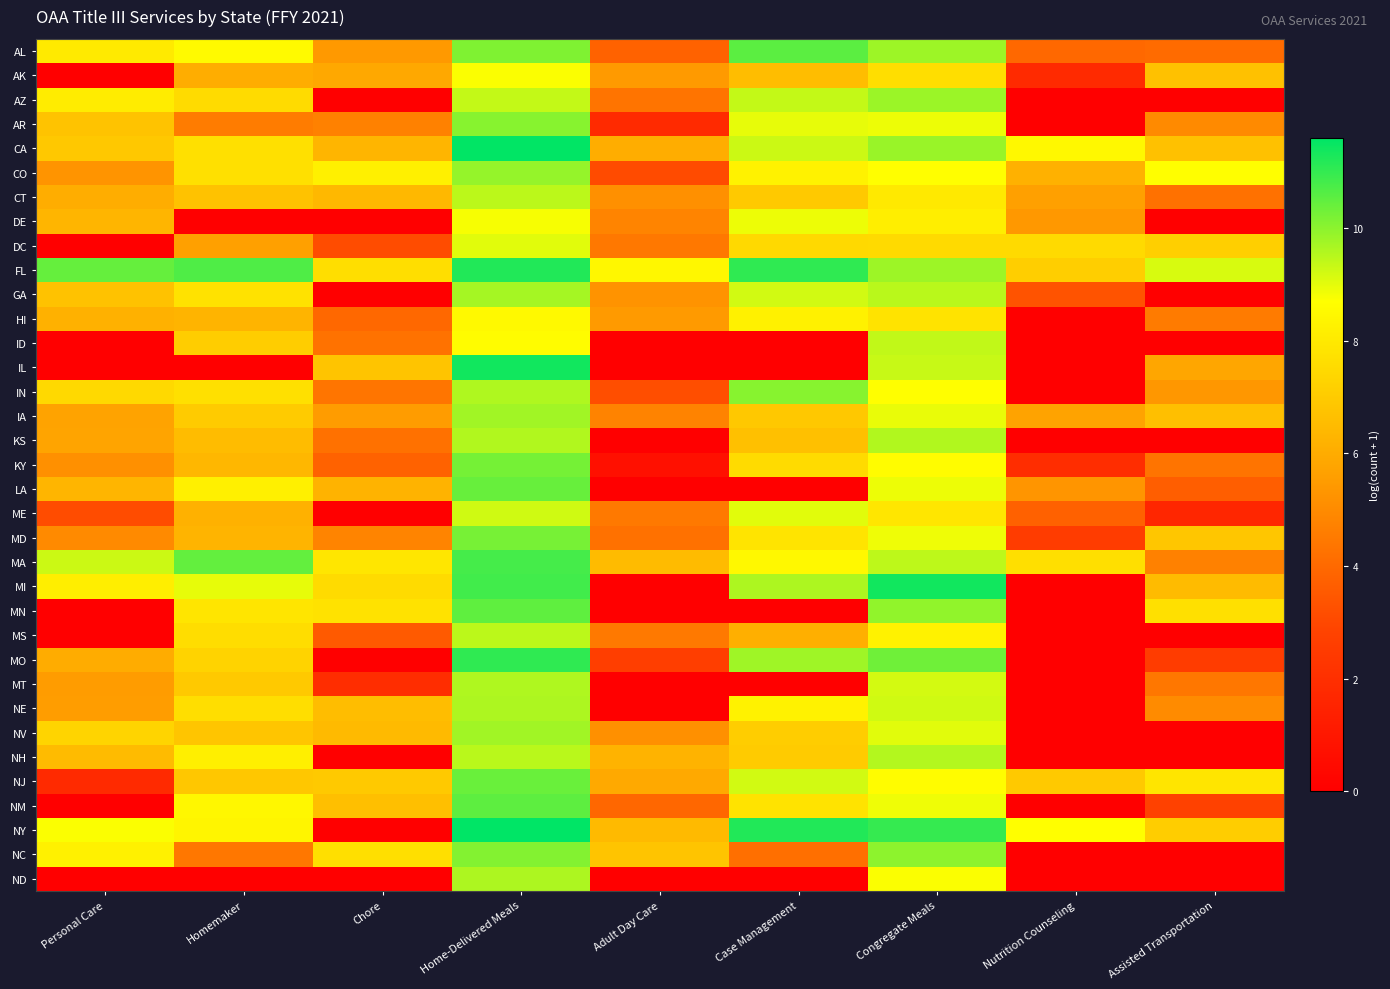

Reading right to left, list all the values displayed in this chart.

AL: Assisted Transportation=4.1	Nutrition Counseling=4.0	Congregate Meals=9.8	Case Management=10.5	Adult Day Care=3.8	Home-Delivered Meals=10.1	Chore=5.4	Homemaker=8.5	Personal Care=8.0
AK: Assisted Transportation=6.7	Nutrition Counseling=1.8	Congregate Meals=7.6	Case Management=6.6	Adult Day Care=5.5	Home-Delivered Meals=8.7	Chore=5.9	Homemaker=6.0	Personal Care=0.0
AZ: Assisted Transportation=0.0	Nutrition Counseling=0.0	Congregate Meals=9.8	Case Management=9.4	Adult Day Care=4.3	Home-Delivered Meals=9.4	Chore=0.0	Homemaker=7.5	Personal Care=8.1
AR: Assisted Transportation=5.0	Nutrition Counseling=0.0	Congregate Meals=8.9	Case Management=9.0	Adult Day Care=1.8	Home-Delivered Meals=10.0	Chore=4.7	Homemaker=4.6	Personal Care=6.8
CA: Assisted Transportation=6.7	Nutrition Counseling=8.5	Congregate Meals=9.8	Case Management=9.3	Adult Day Care=6.0	Home-Delivered Meals=11.6	Chore=6.3	Homemaker=7.7	Personal Care=6.9
CO: Assisted Transportation=8.7	Nutrition Counseling=6.2	Congregate Meals=8.7	Case Management=8.3	Adult Day Care=3.1	Home-Delivered Meals=9.9	Chore=8.2	Homemaker=7.7	Personal Care=5.3
CT: Assisted Transportation=4.2	Nutrition Counseling=5.6	Congregate Meals=8.0	Case Management=6.9	Adult Day Care=5.2	Home-Delivered Meals=9.4	Chore=6.4	Homemaker=6.7	Personal Care=6.0
DE: Assisted Transportation=0.0	Nutrition Counseling=5.4	Congregate Meals=8.1	Case Management=8.9	Adult Day Care=4.8	Home-Delivered Meals=8.8	Chore=0.0	Homemaker=0.0	Personal Care=6.3
DC: Assisted Transportation=7.1	Nutrition Counseling=7.5	Congregate Meals=7.5	Case Management=7.5	Adult Day Care=4.4	Home-Delivered Meals=9.0	Chore=3.1	Homemaker=5.6	Personal Care=0.0
FL: Assisted Transportation=9.1	Nutrition Counseling=7.1	Congregate Meals=9.8	Case Management=11.0	Adult Day Care=8.5	Home-Delivered Meals=11.2	Chore=7.7	Homemaker=10.7	Personal Care=10.4
GA: Assisted Transportation=0.0	Nutrition Counseling=3.3	Congregate Meals=9.5	Case Management=9.2	Adult Day Care=5.3	Home-Delivered Meals=9.7	Chore=0.0	Homemaker=7.8	Personal Care=6.7
HI: Assisted Transportation=4.5	Nutrition Counseling=0.0	Congregate Meals=7.8	Case Management=8.3	Adult Day Care=5.5	Home-Delivered Meals=8.5	Chore=4.0	Homemaker=6.3	Personal Care=6.2
ID: Assisted Transportation=0.0	Nutrition Counseling=0.0	Congregate Meals=9.4	Case Management=0.0	Adult Day Care=0.0	Home-Delivered Meals=8.6	Chore=4.3	Homemaker=7.1	Personal Care=0.0
IL: Assisted Transportation=5.8	Nutrition Counseling=0.0	Congregate Meals=9.3	Case Management=0.0	Adult Day Care=0.0	Home-Delivered Meals=11.4	Chore=6.8	Homemaker=0.0	Personal Care=0.0
IN: Assisted Transportation=5.4	Nutrition Counseling=0.0	Congregate Meals=8.7	Case Management=10.0	Adult Day Care=3.2	Home-Delivered Meals=9.6	Chore=4.4	Homemaker=7.7	Personal Care=7.5
IA: Assisted Transportation=6.7	Nutrition Counseling=5.7	Congregate Meals=8.9	Case Management=6.9	Adult Day Care=4.8	Home-Delivered Meals=9.8	Chore=5.5	Homemaker=7.0	Personal Care=5.7
KS: Assisted Transportation=0.0	Nutrition Counseling=0.0	Congregate Meals=9.6	Case Management=6.7	Adult Day Care=0.0	Home-Delivered Meals=9.6	Chore=4.2	Homemaker=6.5	Personal Care=5.8
KY: Assisted Transportation=4.3	Nutrition Counseling=1.9	Congregate Meals=8.6	Case Management=7.5	Adult Day Care=0.7	Home-Delivered Meals=10.3	Chore=3.8	Homemaker=6.4	Personal Care=5.2
LA: Assisted Transportation=3.7	Nutrition Counseling=5.3	Congregate Meals=8.9	Case Management=0.0	Adult Day Care=0.0	Home-Delivered Meals=10.4	Chore=6.2	Homemaker=8.2	Personal Care=6.3
ME: Assisted Transportation=1.6	Nutrition Counseling=3.7	Congregate Meals=7.9	Case Management=9.0	Adult Day Care=4.5	Home-Delivered Meals=9.2	Chore=0.0	Homemaker=6.2	Personal Care=3.1
MD: Assisted Transportation=6.9	Nutrition Counseling=2.6	Congregate Meals=8.9	Case Management=7.9	Adult Day Care=4.2	Home-Delivered Meals=10.2	Chore=4.8	Homemaker=6.3	Personal Care=5.0
MA: Assisted Transportation=4.7	Nutrition Counseling=7.7	Congregate Meals=9.4	Case Management=8.5	Adult Day Care=6.5	Home-Delivered Meals=10.8	Chore=7.9	Homemaker=10.4	Personal Care=9.3
MI: Assisted Transportation=6.5	Nutrition Counseling=0.0	Congregate Meals=11.4	Case Management=9.6	Adult Day Care=0.0	Home-Delivered Meals=10.8	Chore=7.5	Homemaker=9.0	Personal Care=8.2
MN: Assisted Transportation=7.7	Nutrition Counseling=0.0	Congregate Meals=9.9	Case Management=0.0	Adult Day Care=0.0	Home-Delivered Meals=10.5	Chore=7.8	Homemaker=7.9	Personal Care=0.0
MS: Assisted Transportation=0.0	Nutrition Counseling=0.0	Congregate Meals=8.3	Case Management=6.1	Adult Day Care=4.5	Home-Delivered Meals=9.4	Chore=3.6	Homemaker=7.6	Personal Care=0.0
MO: Assisted Transportation=2.6	Nutrition Counseling=0.0	Congregate Meals=10.3	Case Management=9.8	Adult Day Care=2.6	Home-Delivered Meals=11.0	Chore=0.0	Homemaker=7.3	Personal Care=6.0
MT: Assisted Transportation=4.4	Nutrition Counseling=0.0	Congregate Meals=9.2	Case Management=0.0	Adult Day Care=0.0	Home-Delivered Meals=9.6	Chore=1.9	Homemaker=7.0	Personal Care=5.5
NE: Assisted Transportation=5.0	Nutrition Counseling=0.0	Congregate Meals=9.2	Case Management=8.3	Adult Day Care=0.0	Home-Delivered Meals=9.6	Chore=6.6	Homemaker=7.6	Personal Care=5.6
NV: Assisted Transportation=0.0	Nutrition Counseling=0.0	Congregate Meals=9.0	Case Management=7.1	Adult Day Care=5.2	Home-Delivered Meals=9.7	Chore=6.5	Homemaker=6.8	Personal Care=7.3
NH: Assisted Transportation=0.0	Nutrition Counseling=0.0	Congregate Meals=9.5	Case Management=7.0	Adult Day Care=6.2	Home-Delivered Meals=9.5	Chore=0.0	Homemaker=8.2	Personal Care=6.5
NJ: Assisted Transportation=7.9	Nutrition Counseling=7.0	Congregate Meals=8.6	Case Management=9.2	Adult Day Care=5.9	Home-Delivered Meals=10.4	Chore=7.0	Homemaker=6.9	Personal Care=1.8
NM: Assisted Transportation=2.8	Nutrition Counseling=0.0	Congregate Meals=8.9	Case Management=7.8	Adult Day Care=3.9	Home-Delivered Meals=10.5	Chore=6.6	Homemaker=8.4	Personal Care=0.0
NY: Assisted Transportation=7.1	Nutrition Counseling=8.7	Congregate Meals=11.0	Case Management=11.2	Adult Day Care=6.5	Home-Delivered Meals=11.6	Chore=0.0	Homemaker=8.4	Personal Care=8.7
NC: Assisted Transportation=0.0	Nutrition Counseling=0.0	Congregate Meals=10.0	Case Management=4.2	Adult Day Care=6.8	Home-Delivered Meals=10.1	Chore=7.7	Homemaker=4.4	Personal Care=8.3
ND: Assisted Transportation=0.0	Nutrition Counseling=0.0	Congregate Meals=8.7	Case Management=0.0	Adult Day Care=0.0	Home-Delivered Meals=9.6	Chore=0.0	Homemaker=0.0	Personal Care=0.0